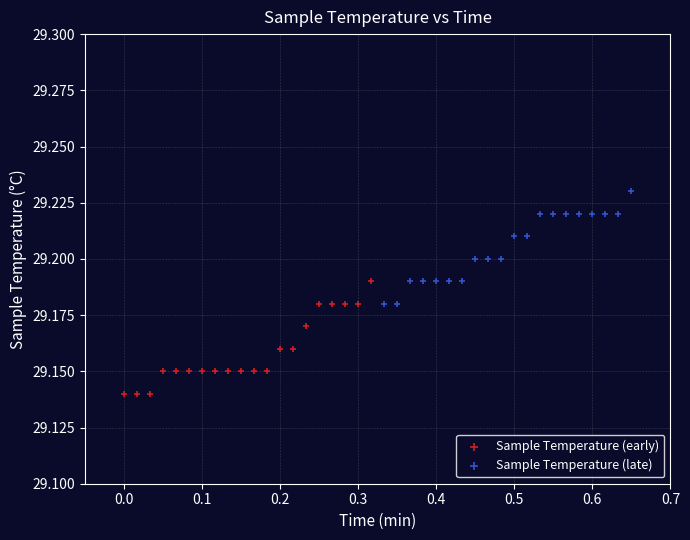

Which series reaches the maximum Y coordinate?

Sample Temperature (late)